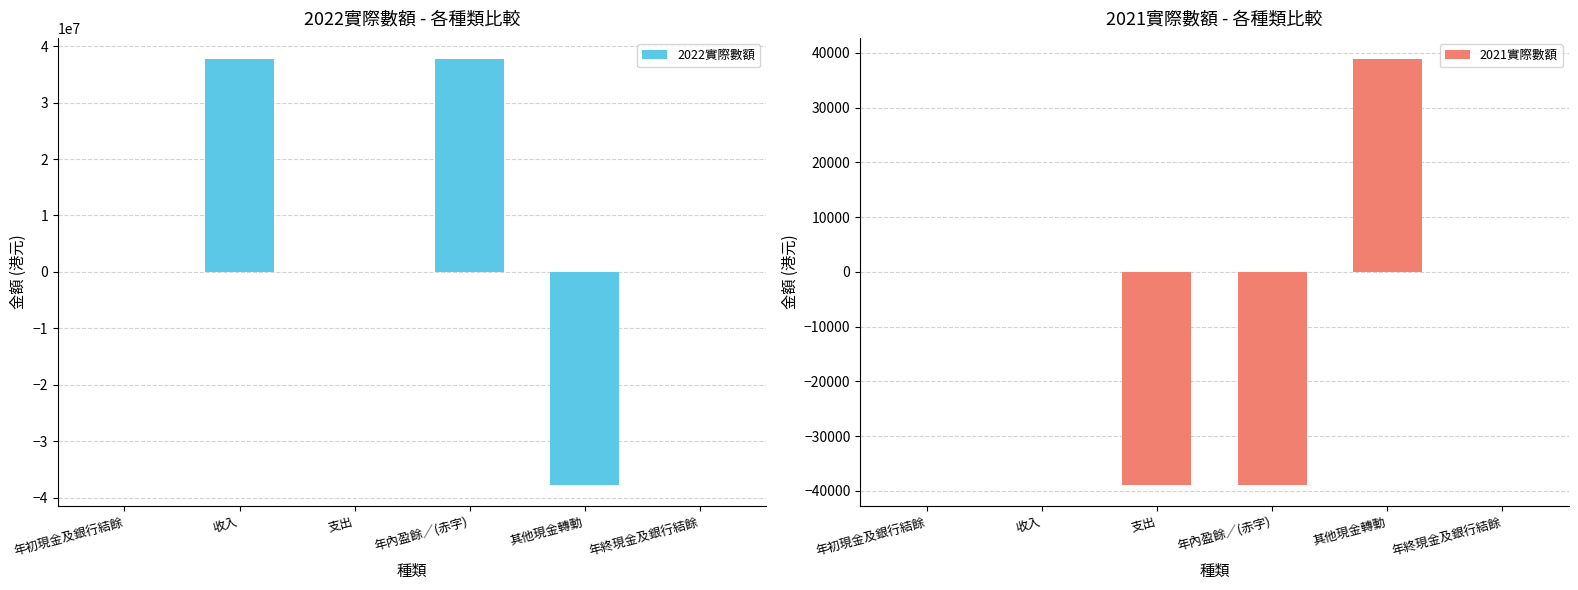

How many 2021實際數額 values are between -38865 and 0?

5